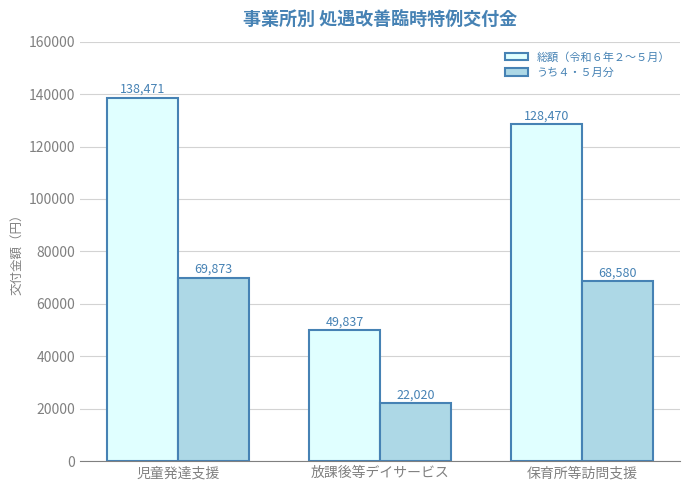

Count the number of categories in the chart.

3